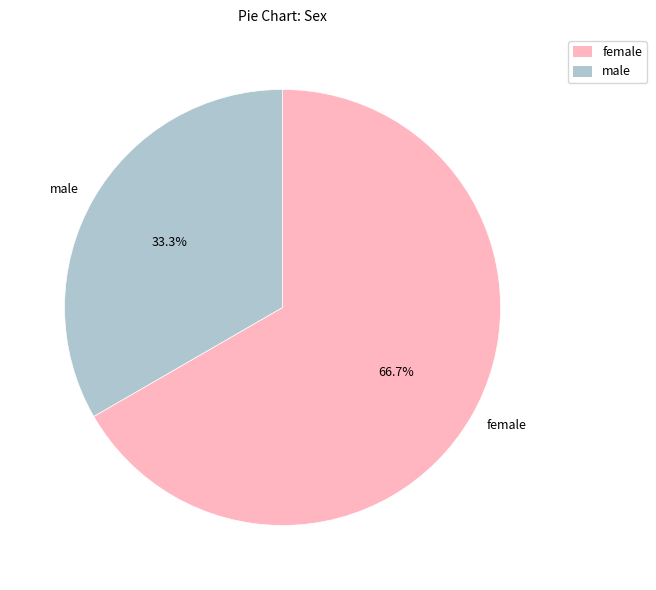

To the nearest percent, what is the average slice percentage?

50%